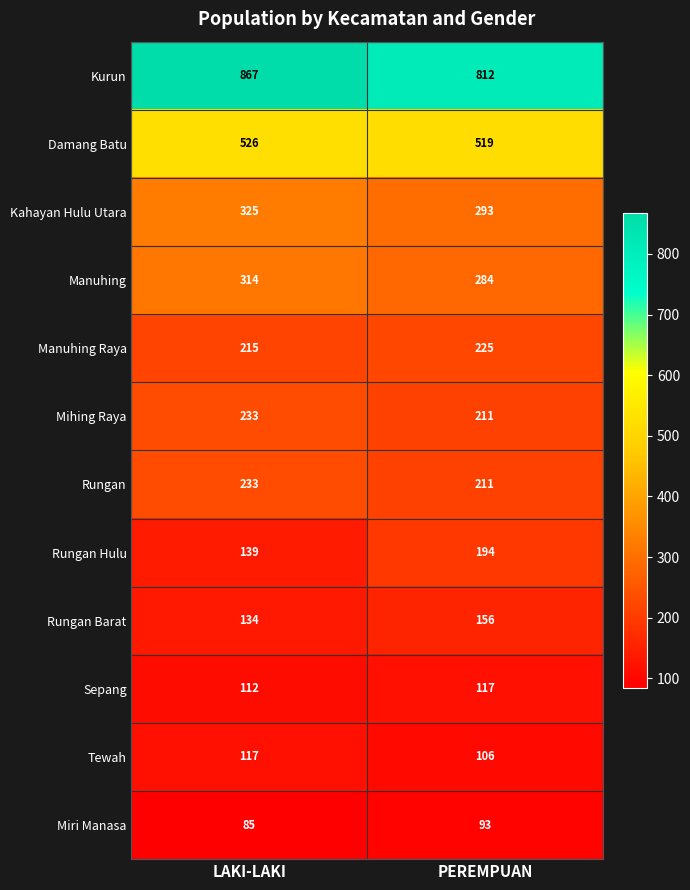

Rank the categories by Kahayan Hulu Utara value from lowest to highest.

PEREMPUAN, LAKI-LAKI